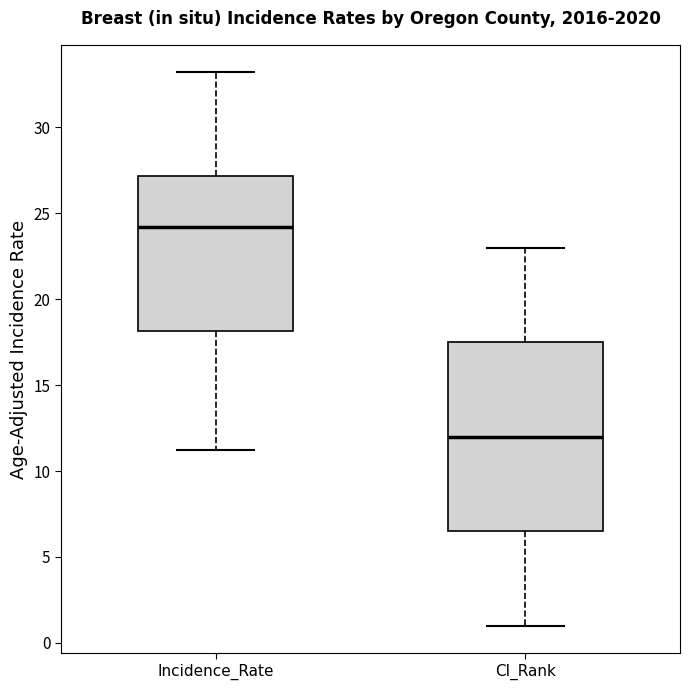

Reading left to right, transcribe this box plot: for each box, give where its median line is, the range the box spans, and where its two whiskers end, as read against the y-axis. The values are not printed on the chart, so give them approximately, as read against the axis.

Incidence_Rate: median 24.0, box 18.0 to 27.0, whiskers 11.0 to 33.0
CI_Rank: median 12.0, box 6.5 to 17.5, whiskers 1.0 to 23.0